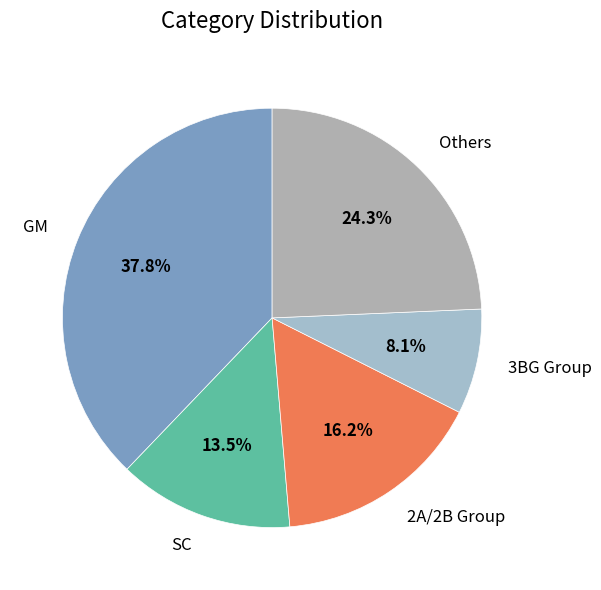

Between Others and 3BG Group, which is larger?

Others